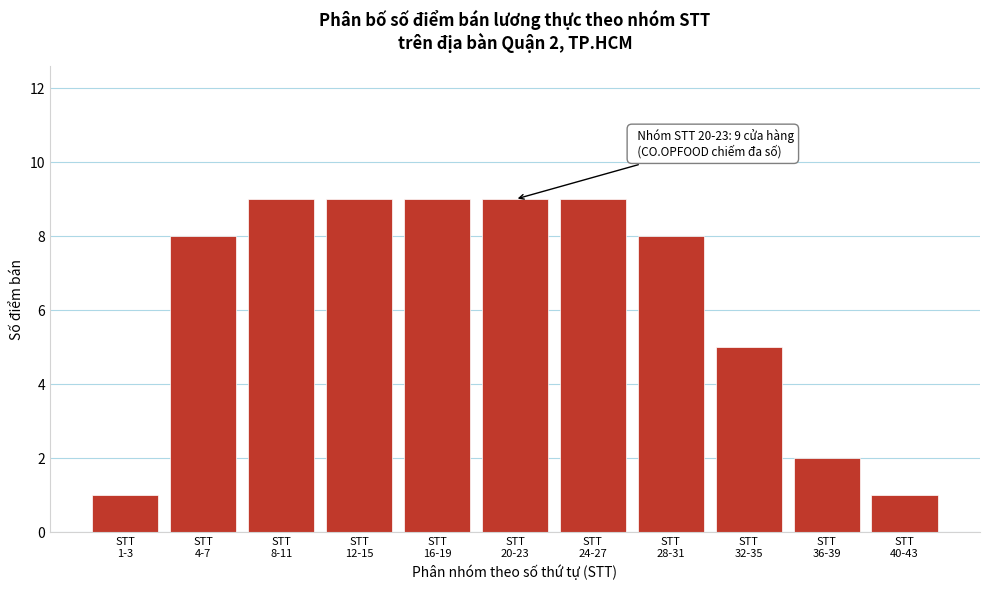

Reading left to right, what are all the values shown in this chart?

1	8	9	9	9	9	9	8	5	2	1